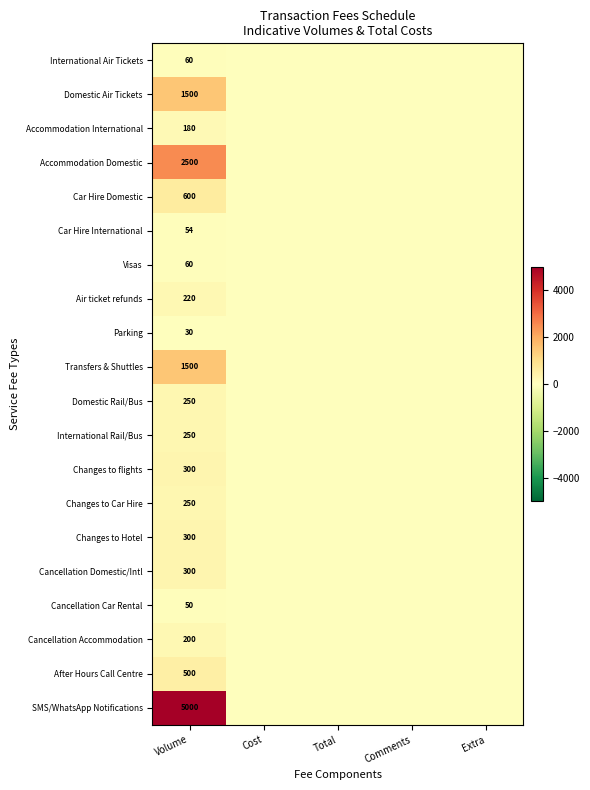

Which label corresponds to the smallest value in the chart?

Cost